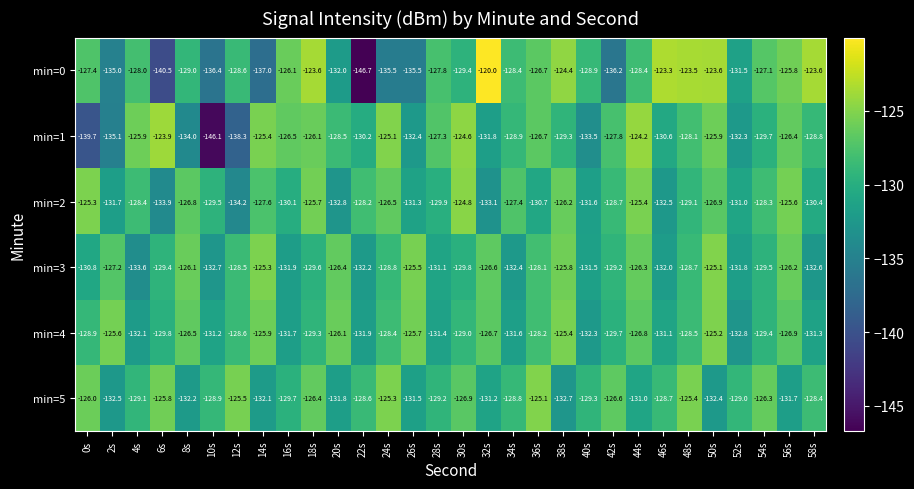

How many values in the min=0 series are below -128?

16